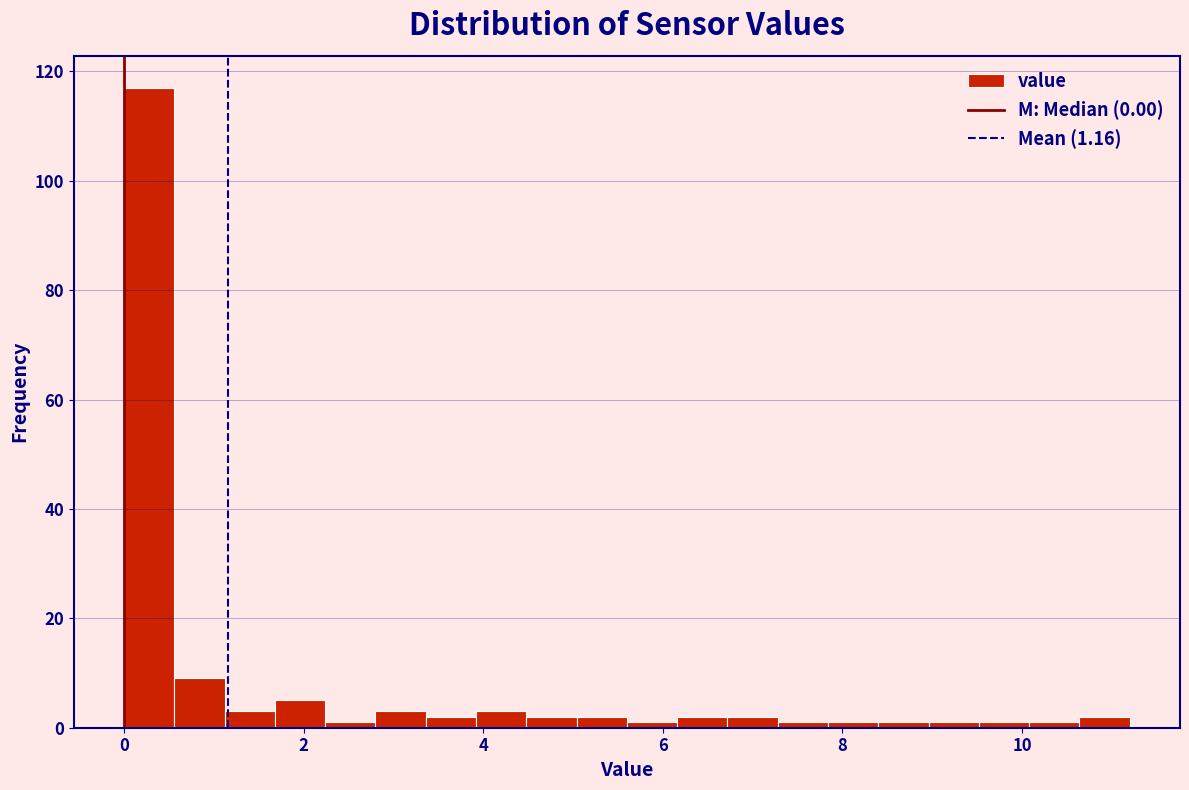

Read against the x-axis, roughly where is the centre of the tallest bar?

0.2